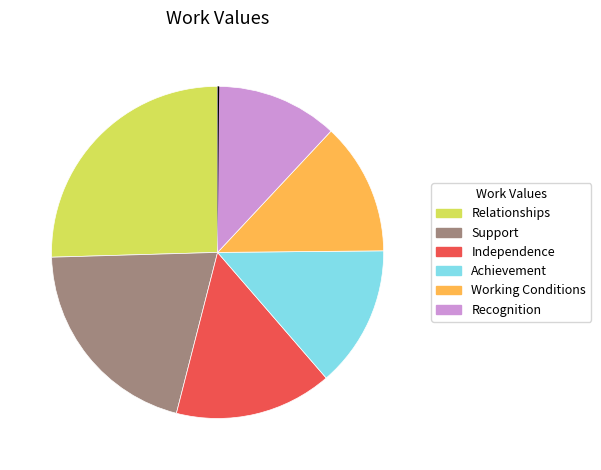

To the nearest percent, what is the difference between the Working Conditions and Achievement slice percentages?

1%